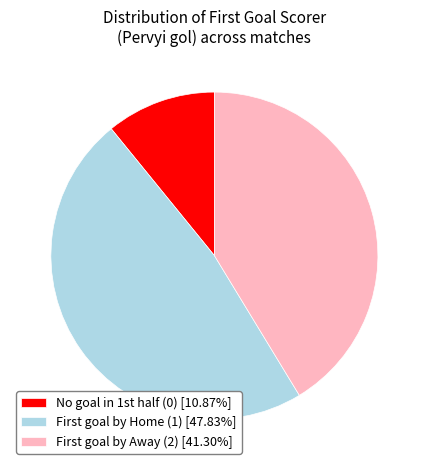

Does any single category account for the majority?

No